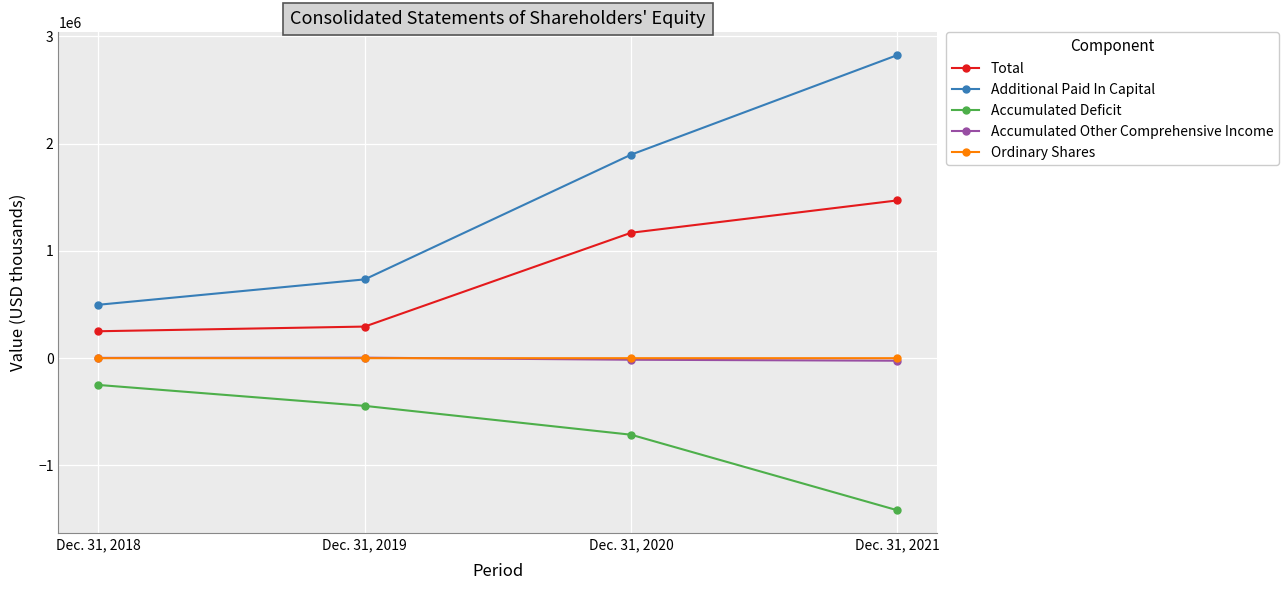

Which series has the widest spread of values?

Additional Paid In Capital